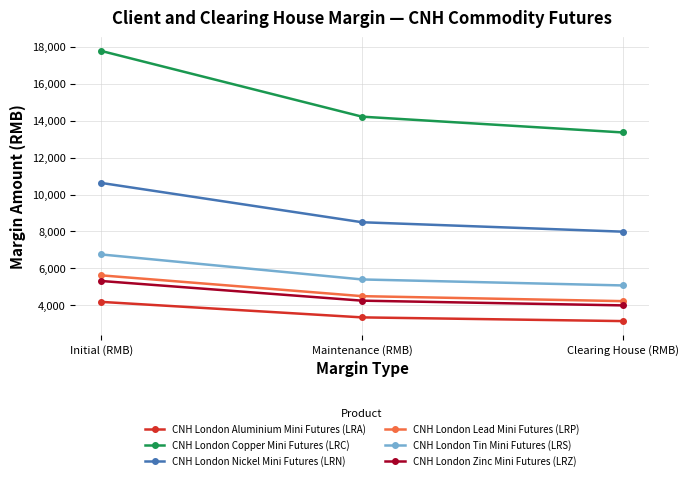

What position from the right is Initial (RMB)?

3